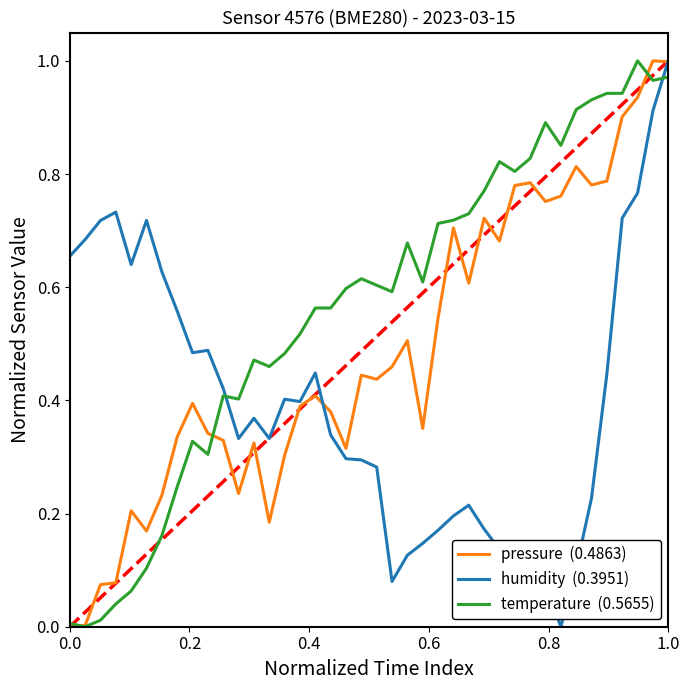

Does the chart have visible grid lines?

No